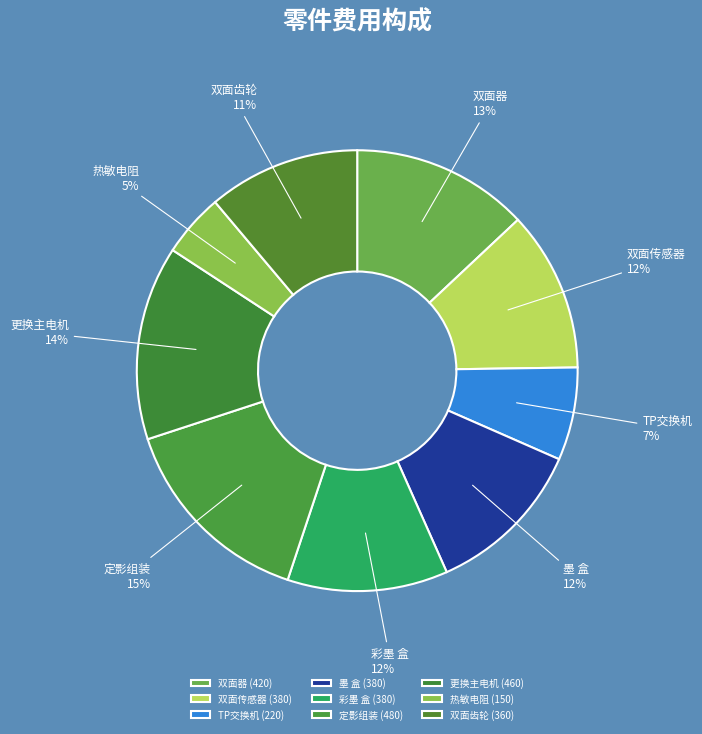

Is it true that 彩墨 盒 is 12% of the pie?

True